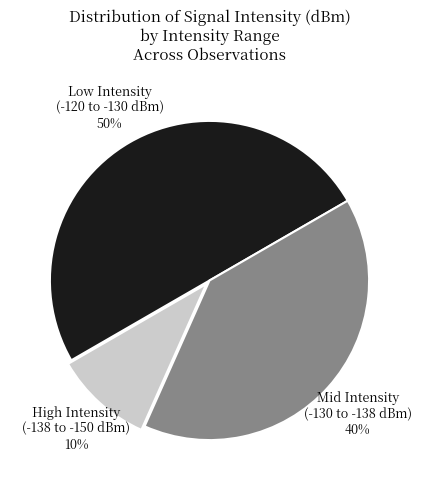

Which slice represents more than half of the pie?

Low Intensity (-120 to -130 dBm)